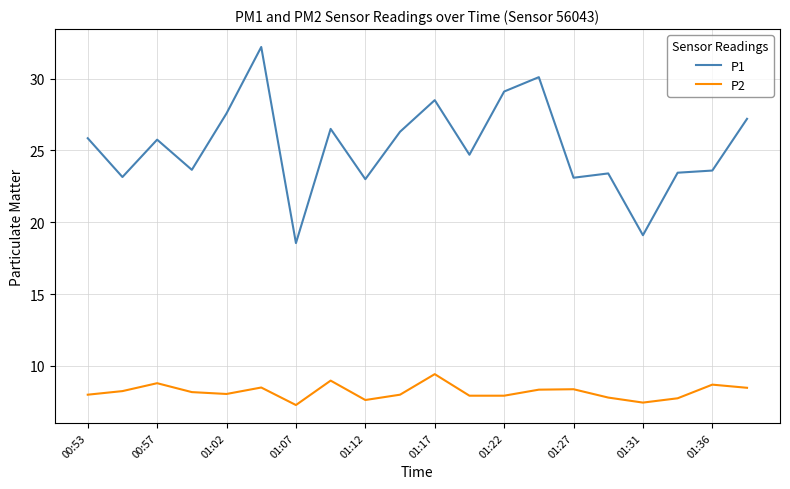

Count the number of data series in this chart.

2